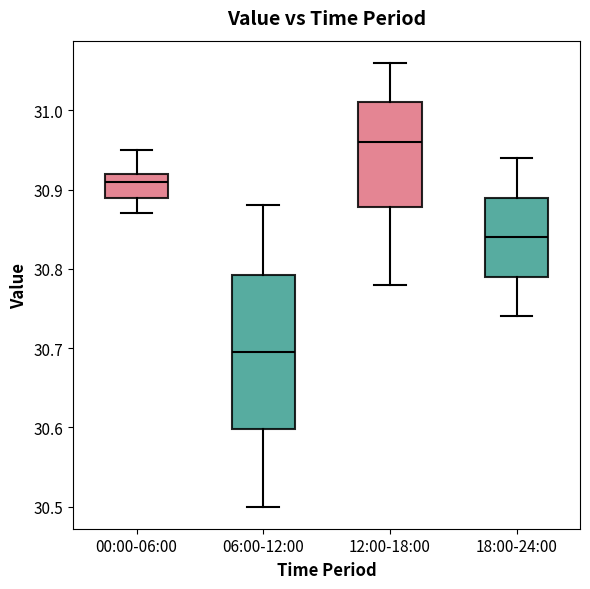

Where does the median line of the box for 12:00-18:00 sit on the y-axis? The values are not printed on the chart, so give them approximately, as read against the axis.

30.96